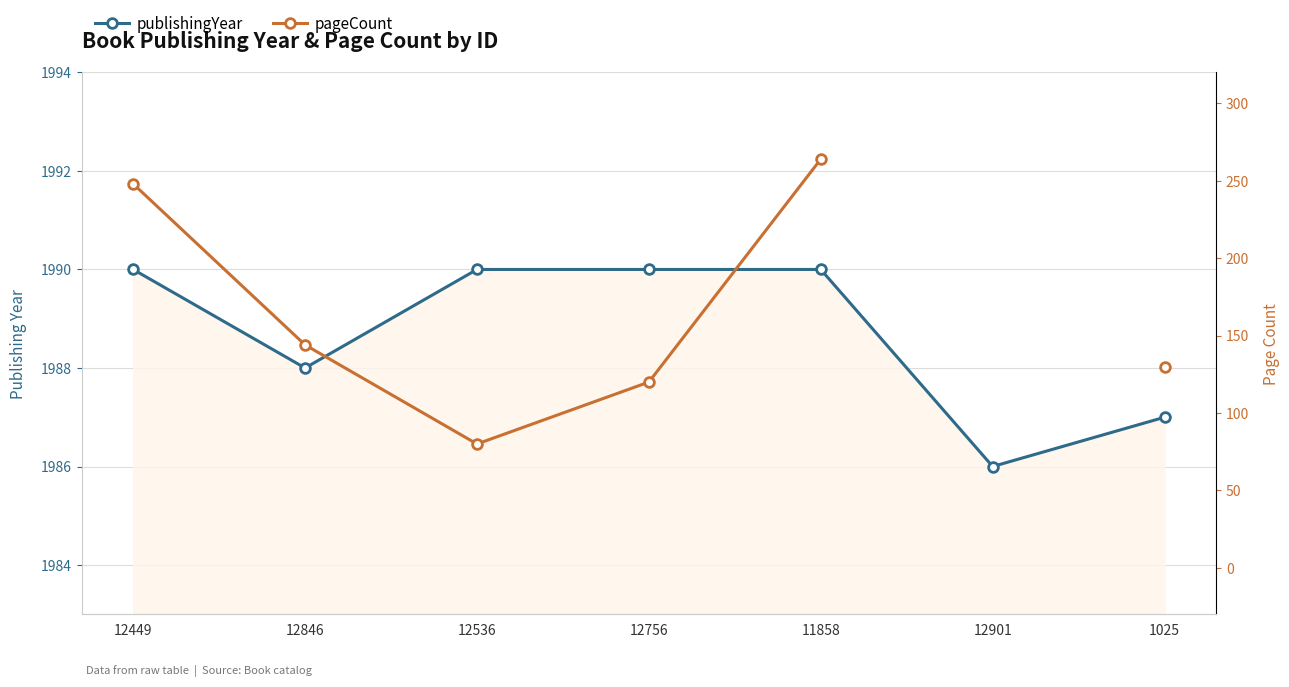

At which label is publishingYear closest to 1988?

12846